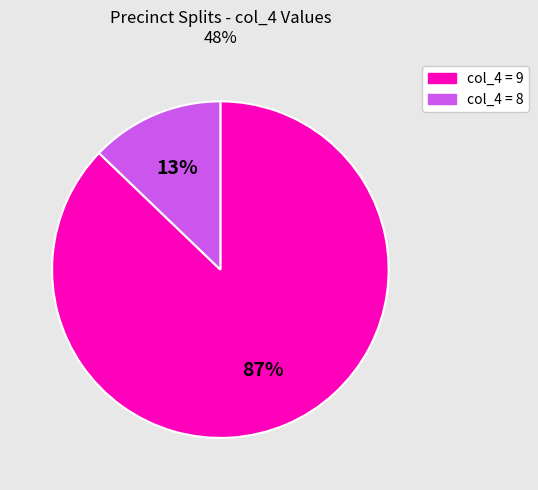

How many segments does this pie chart have?

2